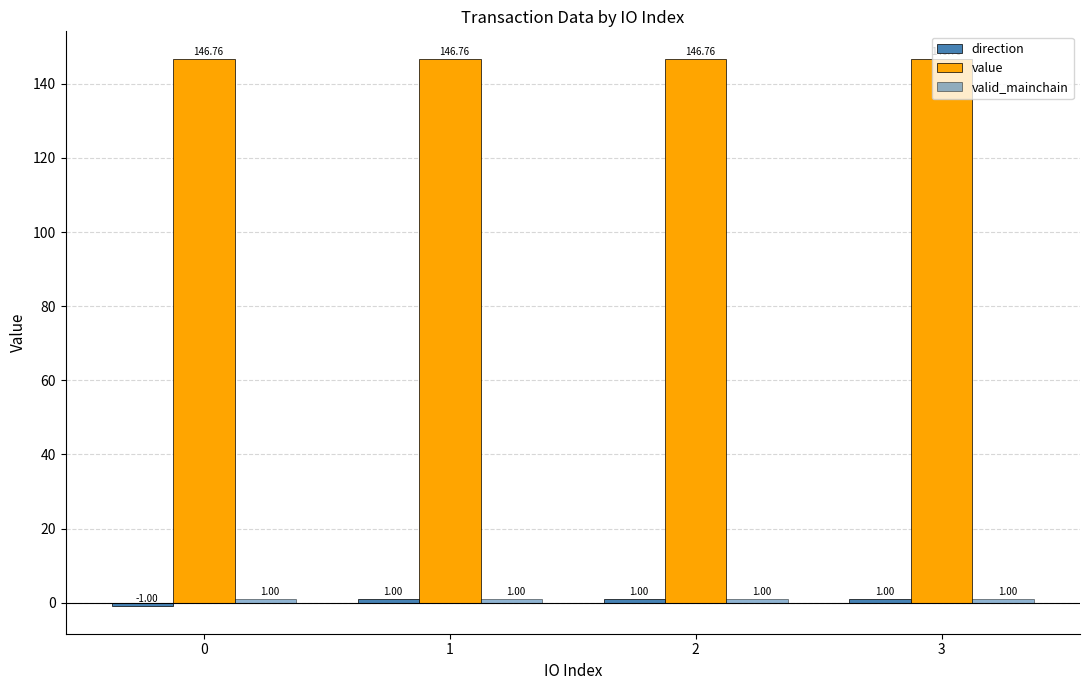

What is the minimum value for value?

146.8